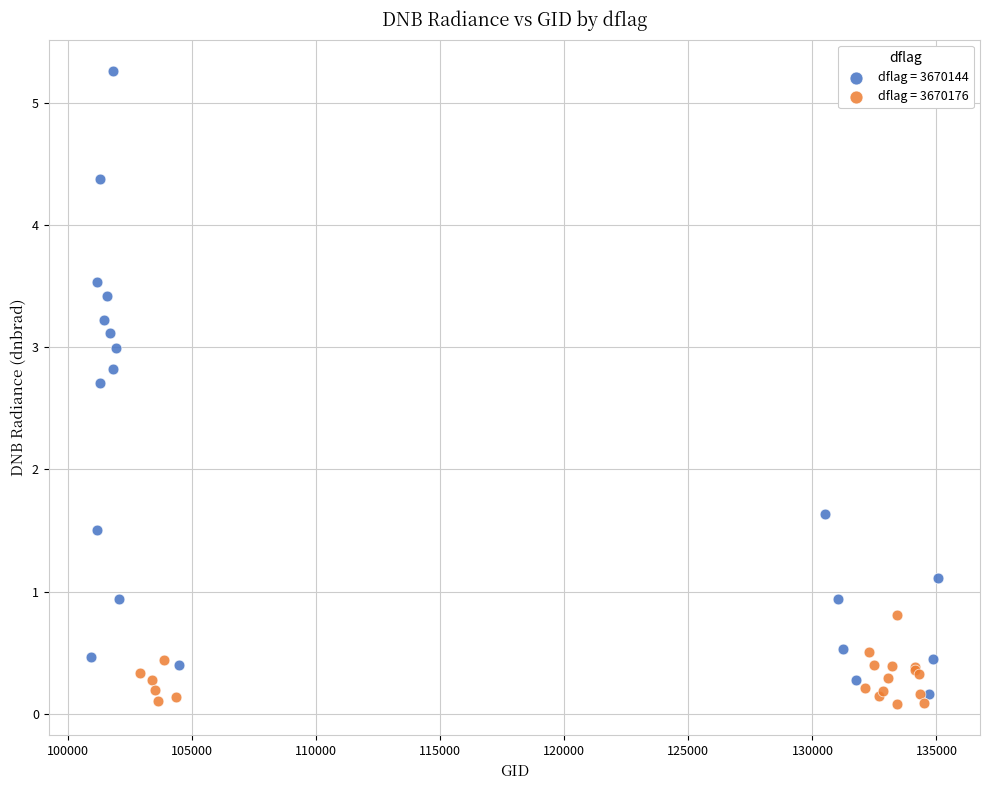

Which series contains the highest Y value?

dflag = 3670144